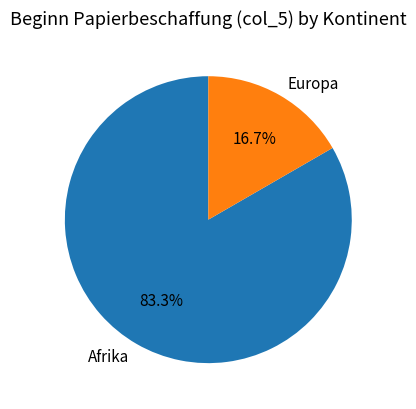

Between Europa and Afrika, which is larger?

Afrika